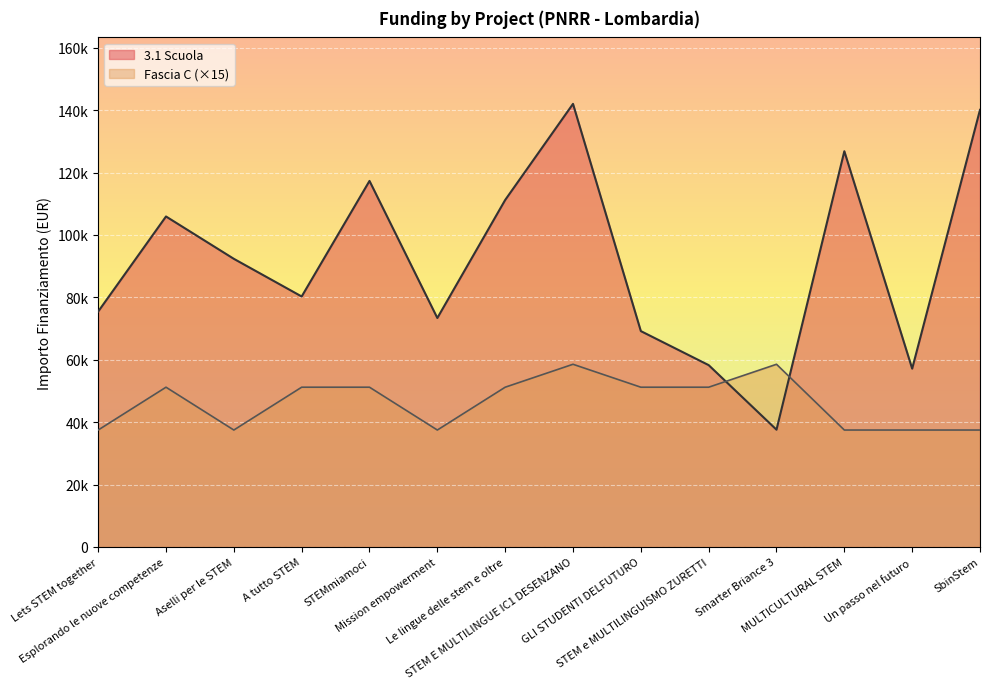

Count the Fascia C values in the range 37470 to 51195.

12